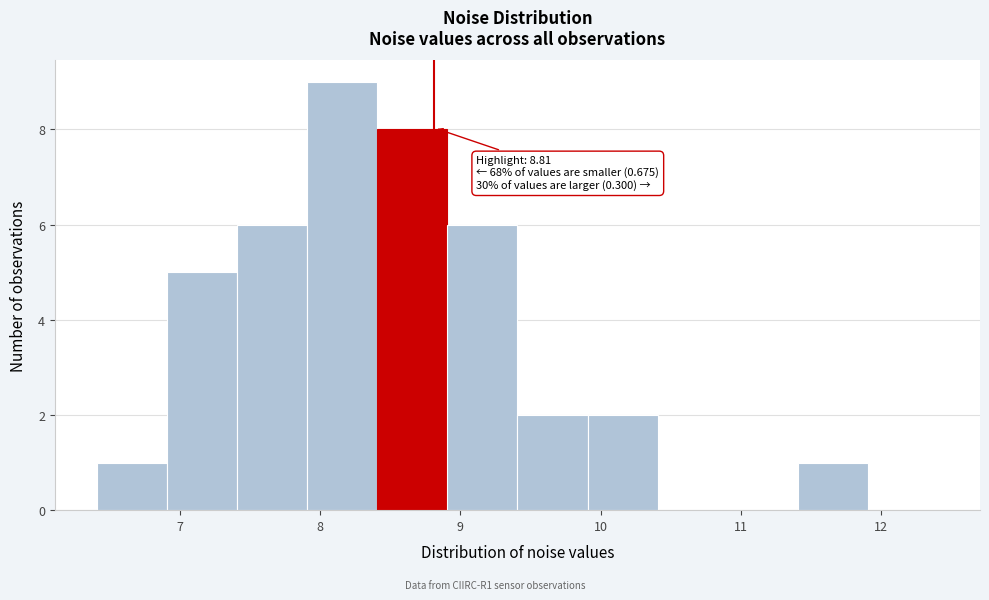

Over which range of the x-axis is the bar tallest?

7.9 to 8.4